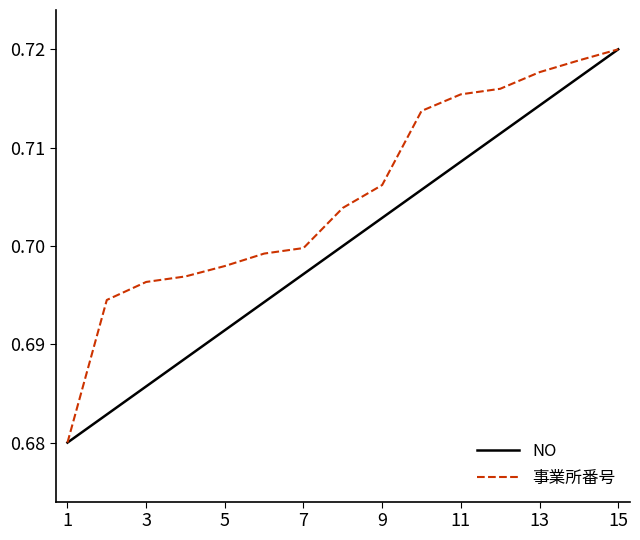

Which series has the largest total across all categories?

事業所番号